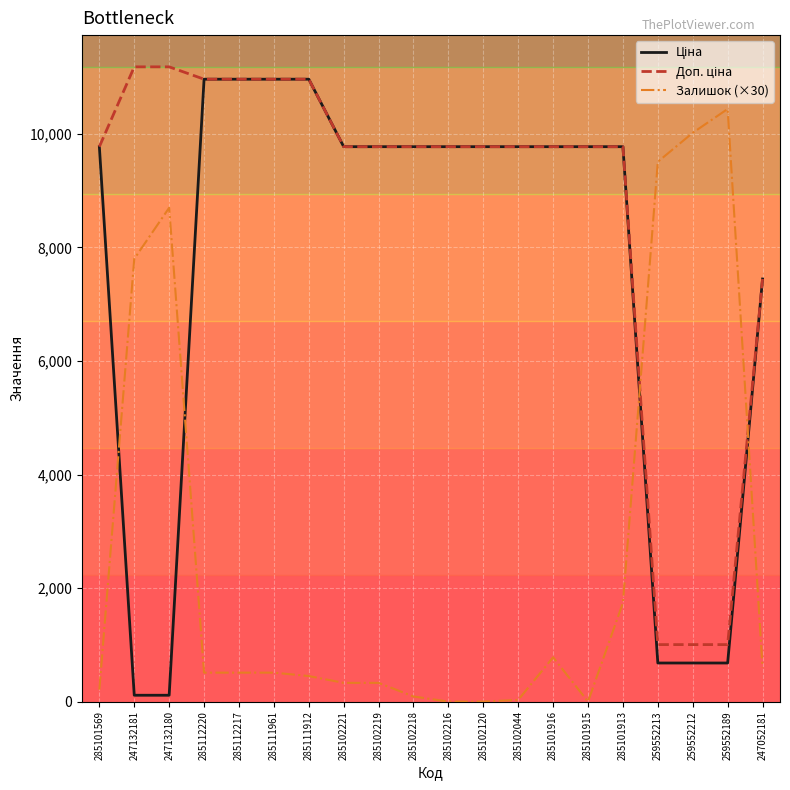

How many lines are shown in the chart?

3